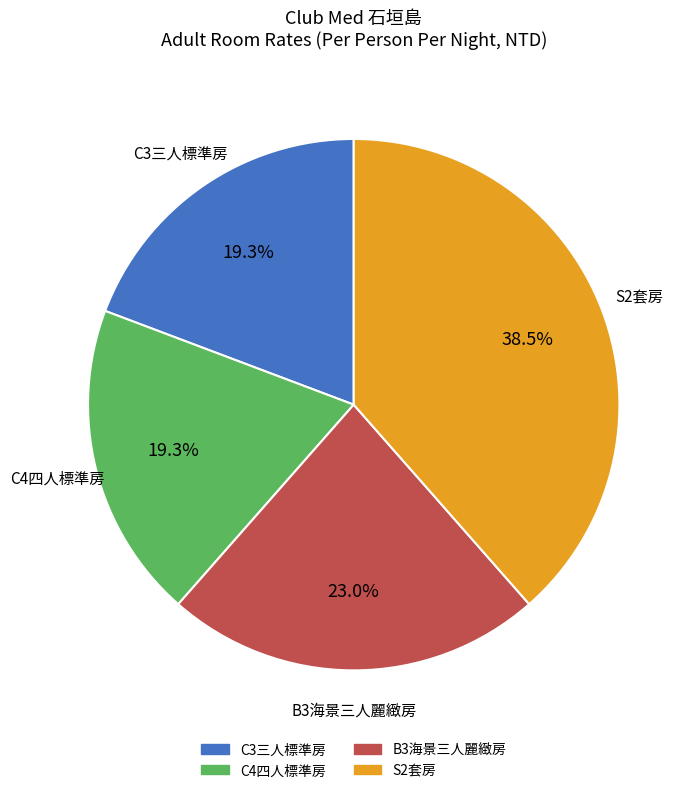

Does any single category account for the majority?

No